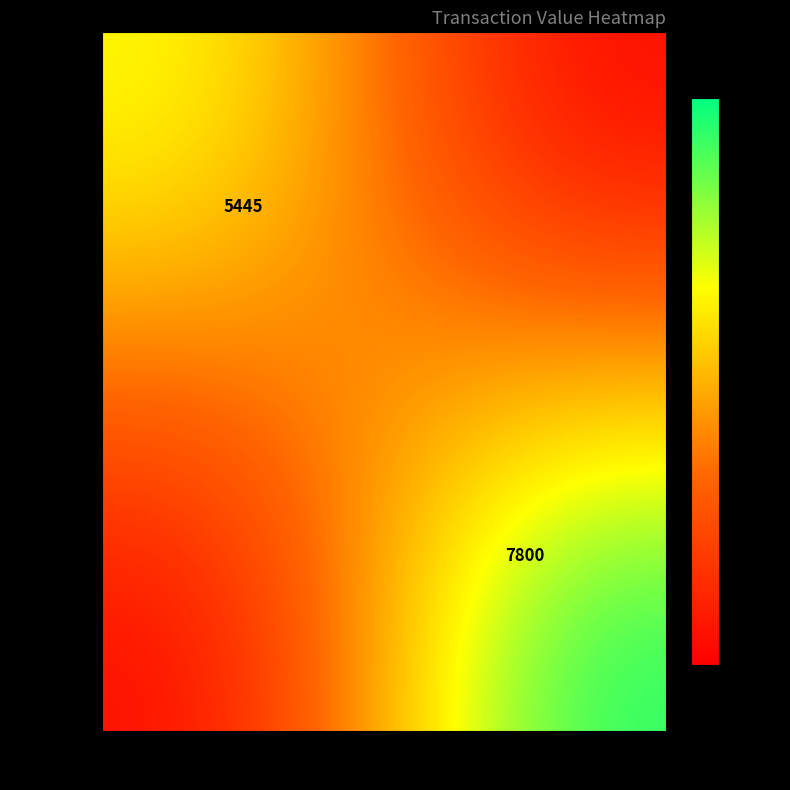

True or false: 1729455 has a value of 5445 at 2.

True